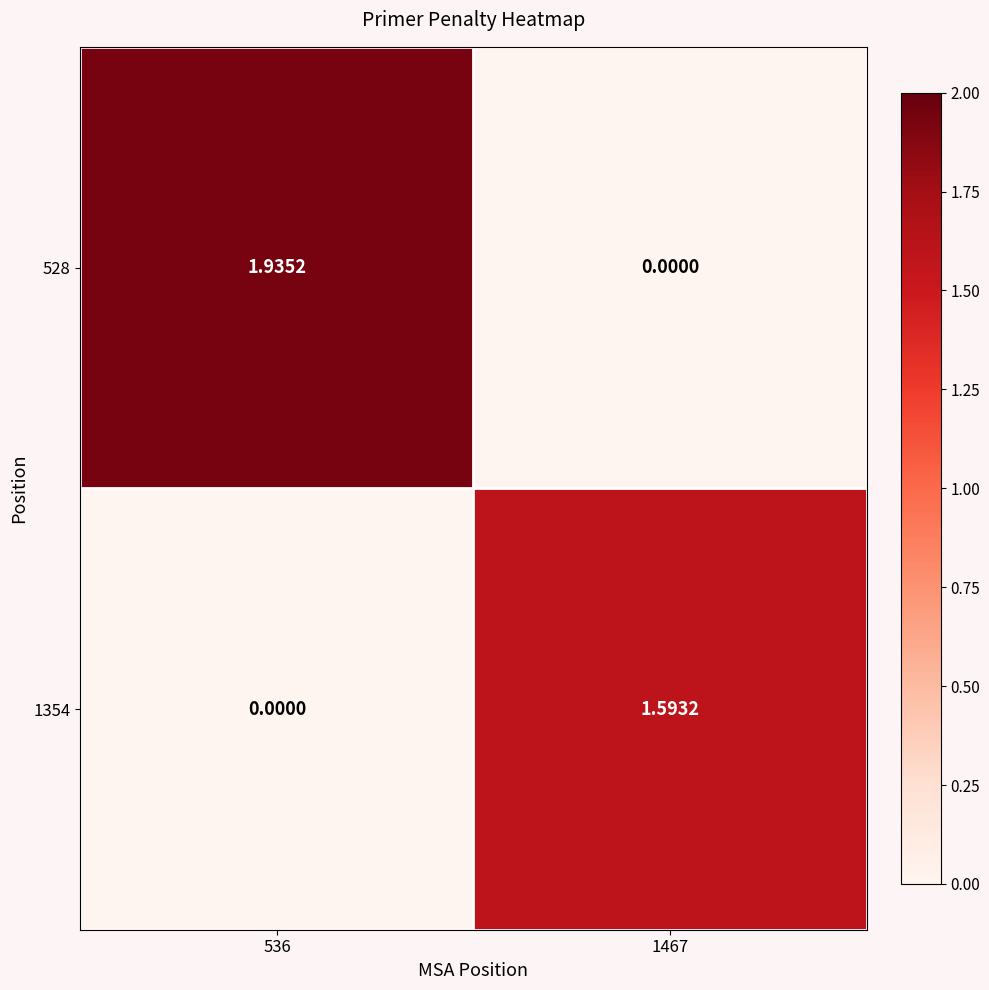

How many data points does each series have?

2